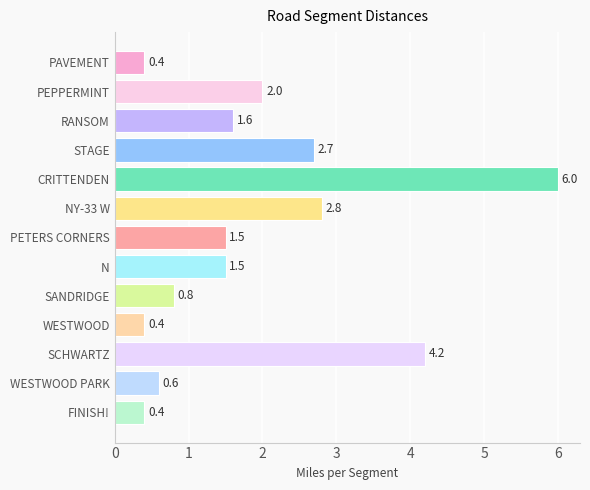

At which category does the chart reach its peak across all series?

CRITTENDEN